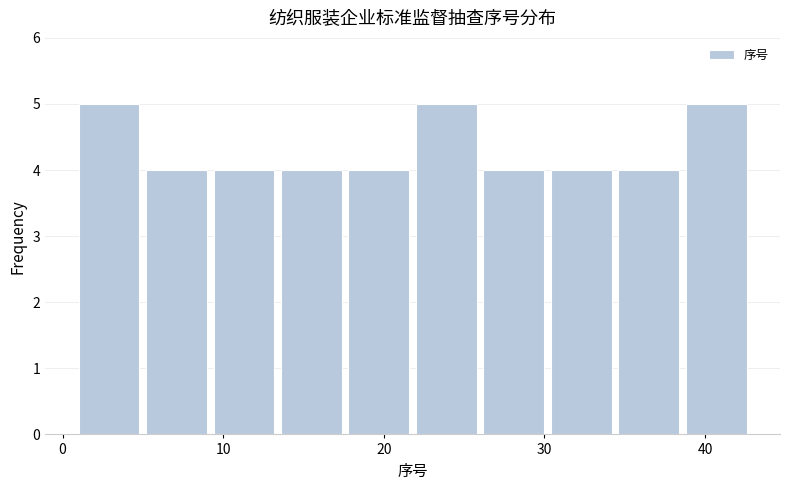

How tall is the bar that spans 13.6 to 17.8 on the x-axis? Neither the bar edges nor the heights are printed on the chart, so give them approximately, as read against the axes.

4